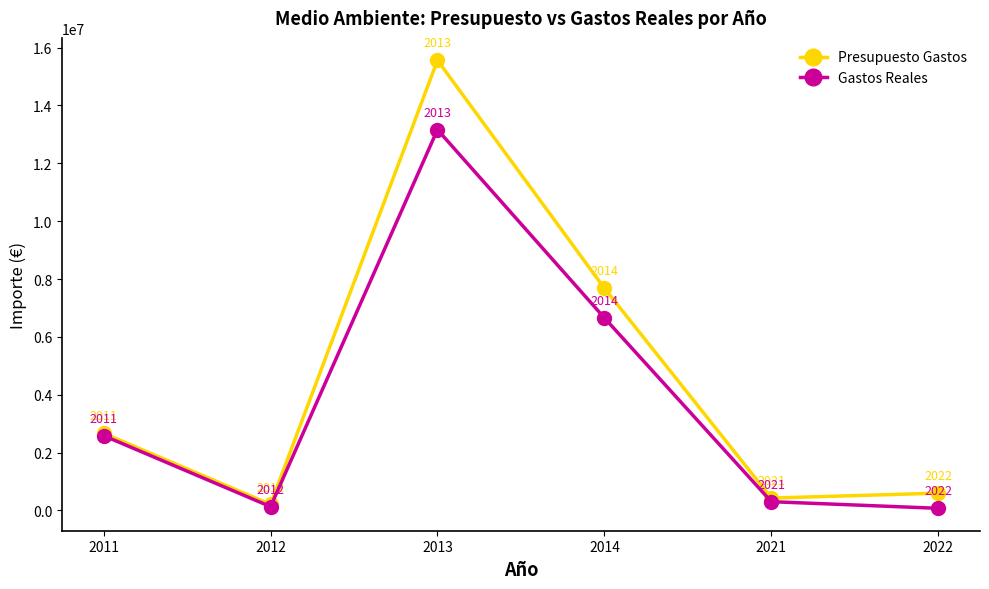

How many data points in Gastos Reales are above 2585490?

3